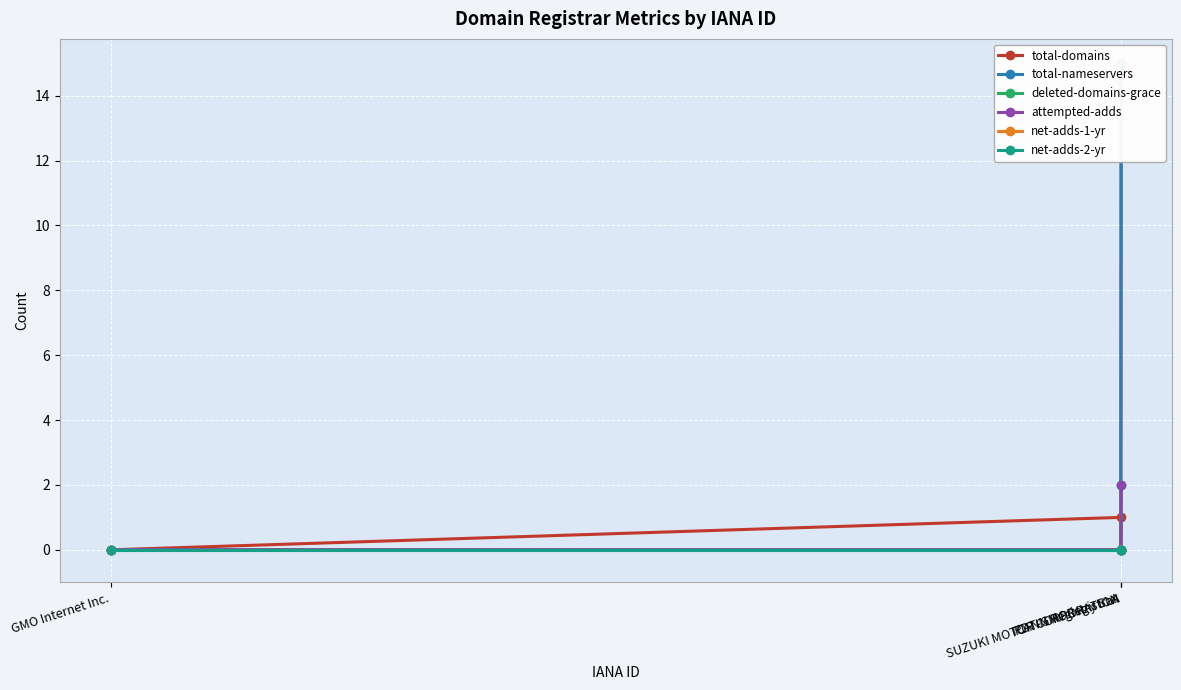

The attempted-adds series shows 1 at ICANN Registry SLA. True or false?

False